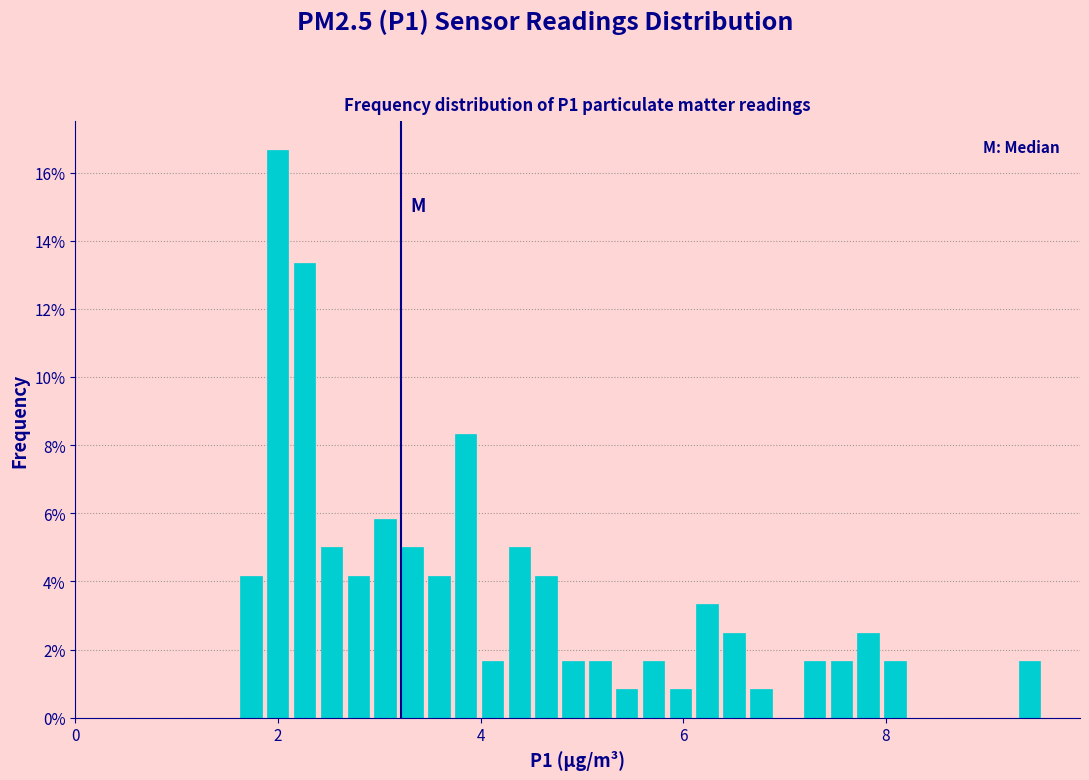

Around what value on the x-axis is the tallest bar? Give the approximate position of its centre, as read against the axis.

2.0